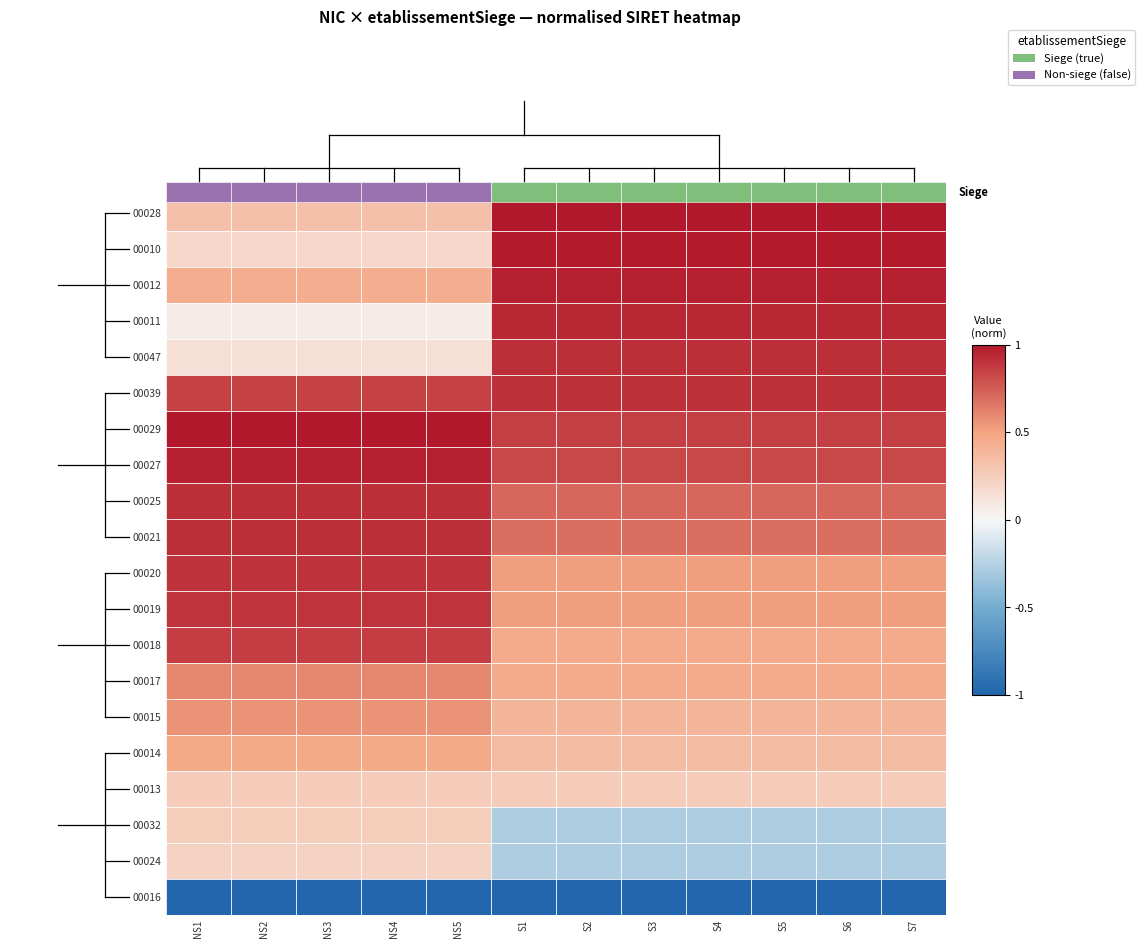

What is the smallest value displayed?

-1.0